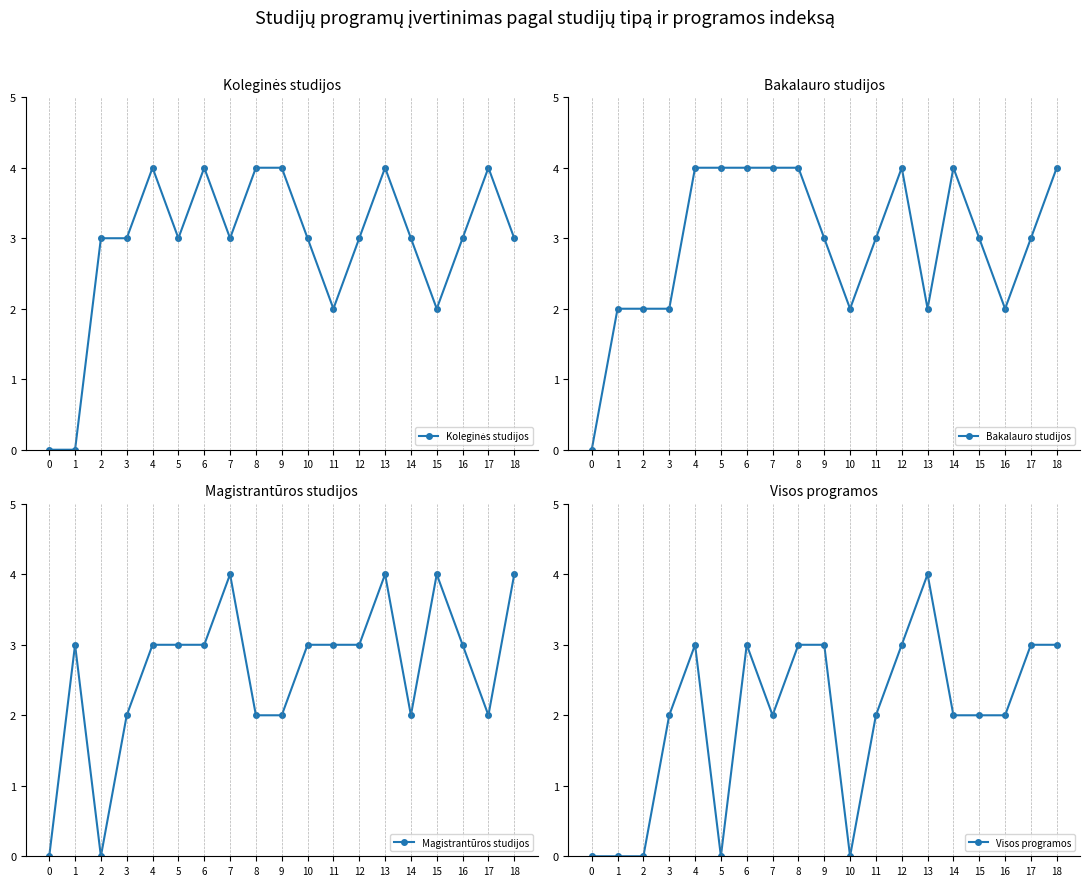

What is the total value across all series at 14?

11